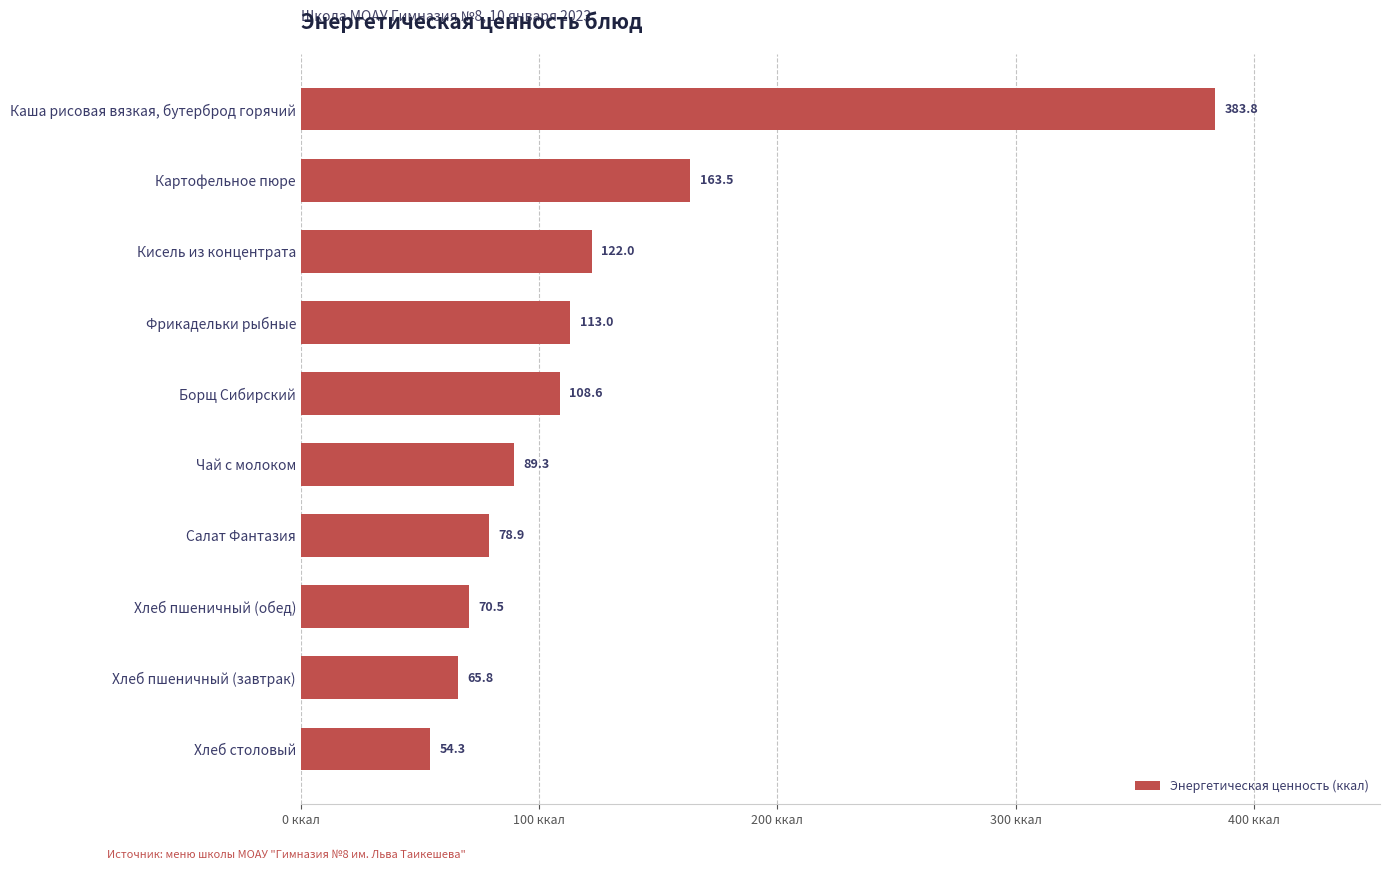

What is the average value?

125.0